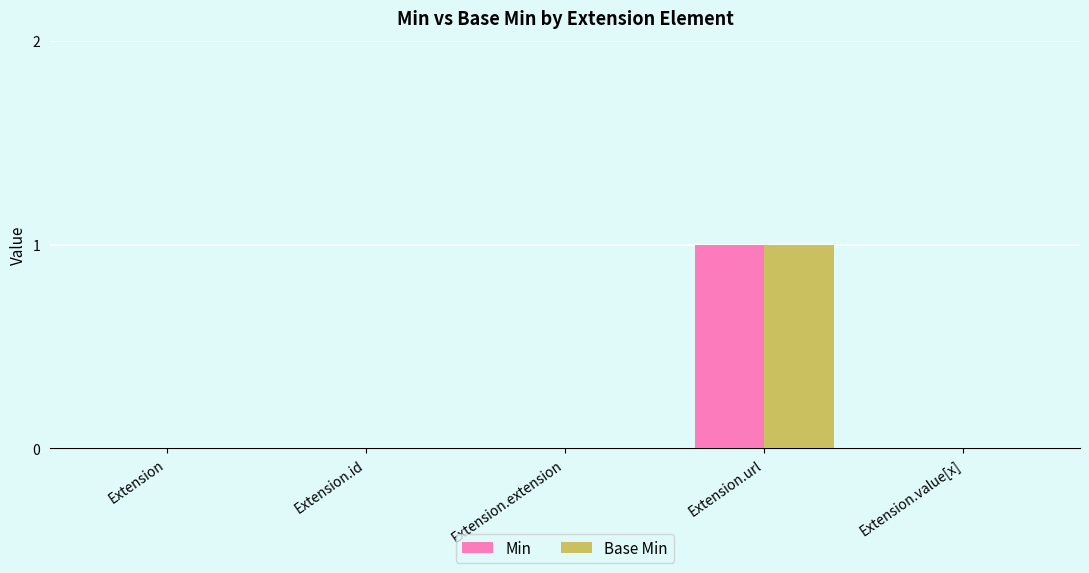

At which category does the chart reach its peak across all series?

Extension.url